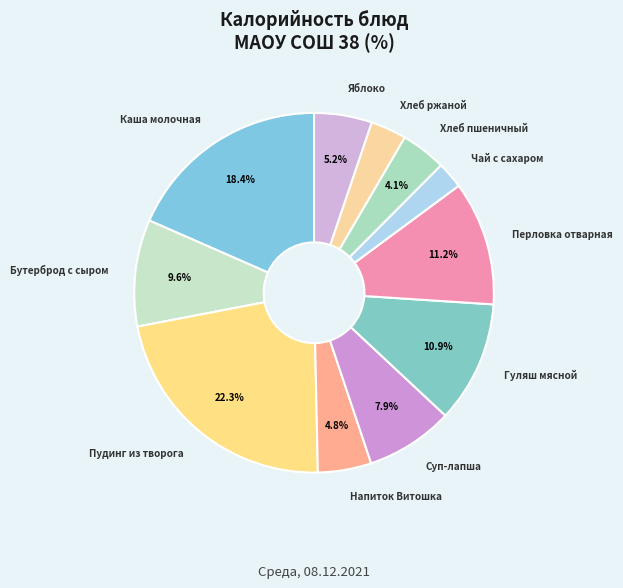

Count the number of slices in the pie.

11